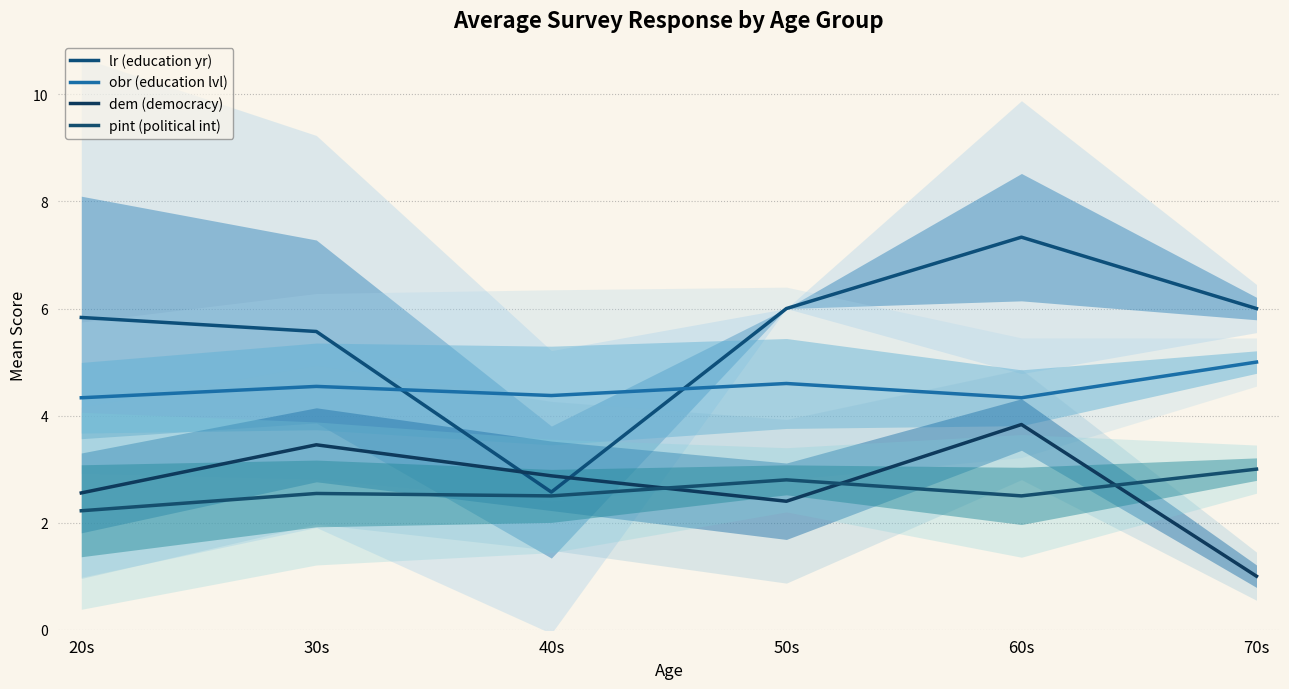

The value of lr (education yr) at 40s is 0.9. True or false?

False